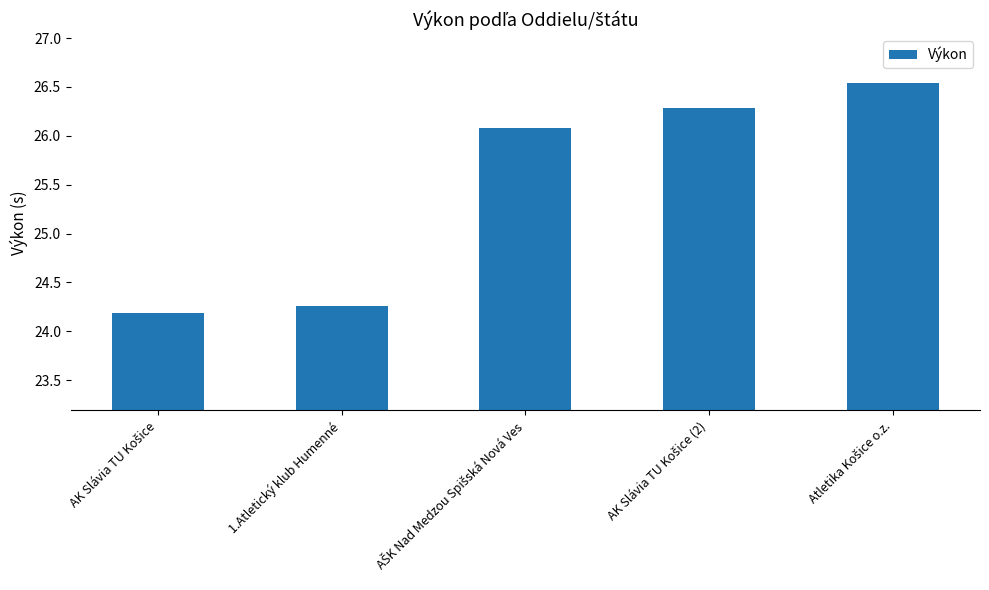

How many data points are above 26?

3